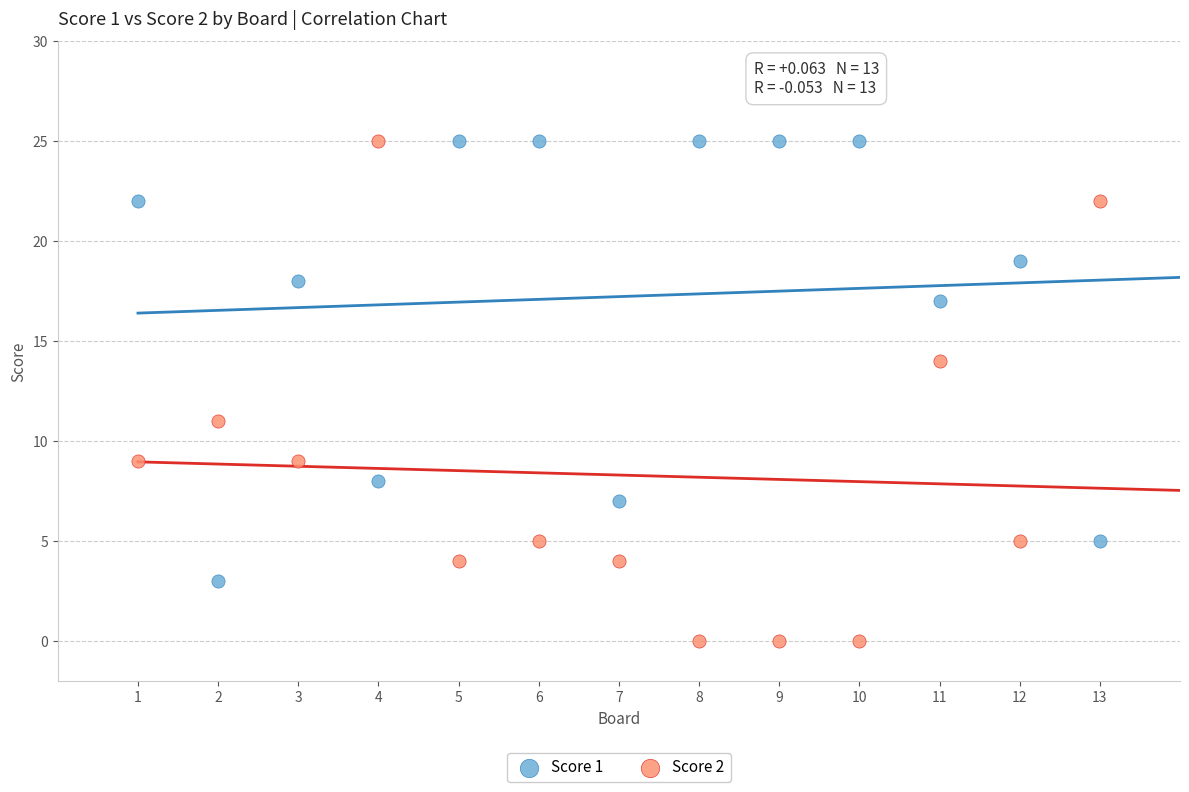

What are all the series names shown in the legend?

Score 1, Score 2